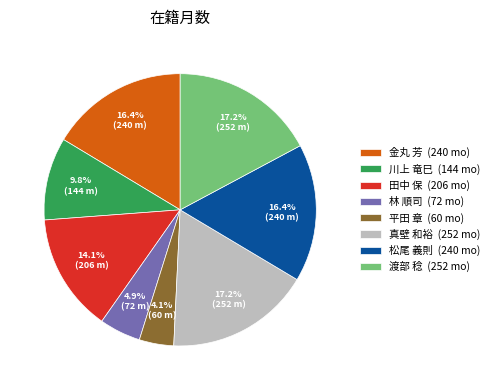

Is it true that 平田 章 is 14% of the pie?

False